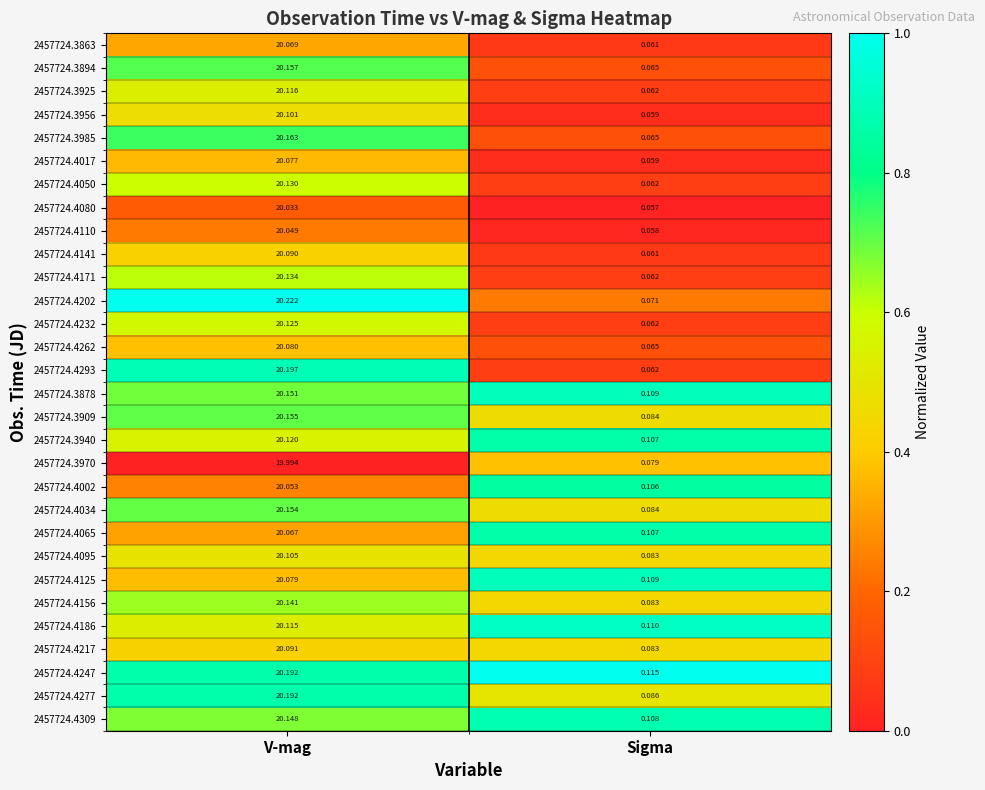

Where is 2457724.4309 nearest to the value 10?

Sigma